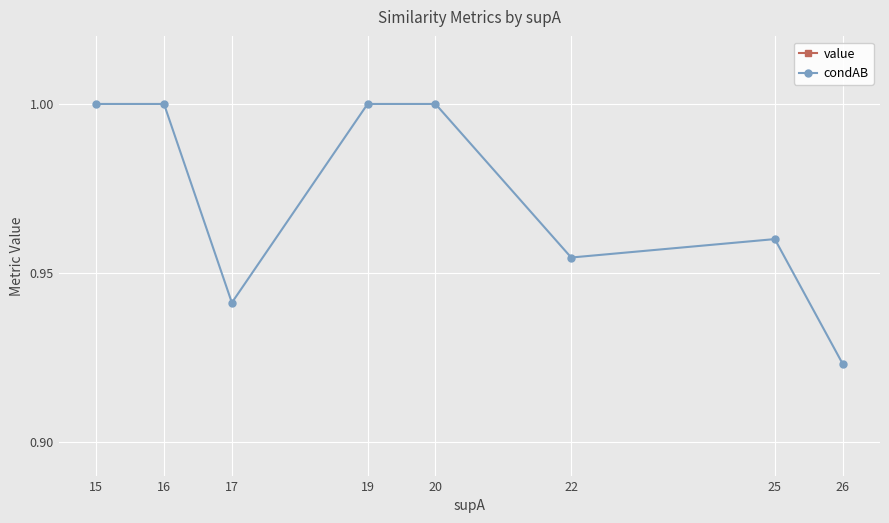

True or false: value and condAB intersect in this chart.

False